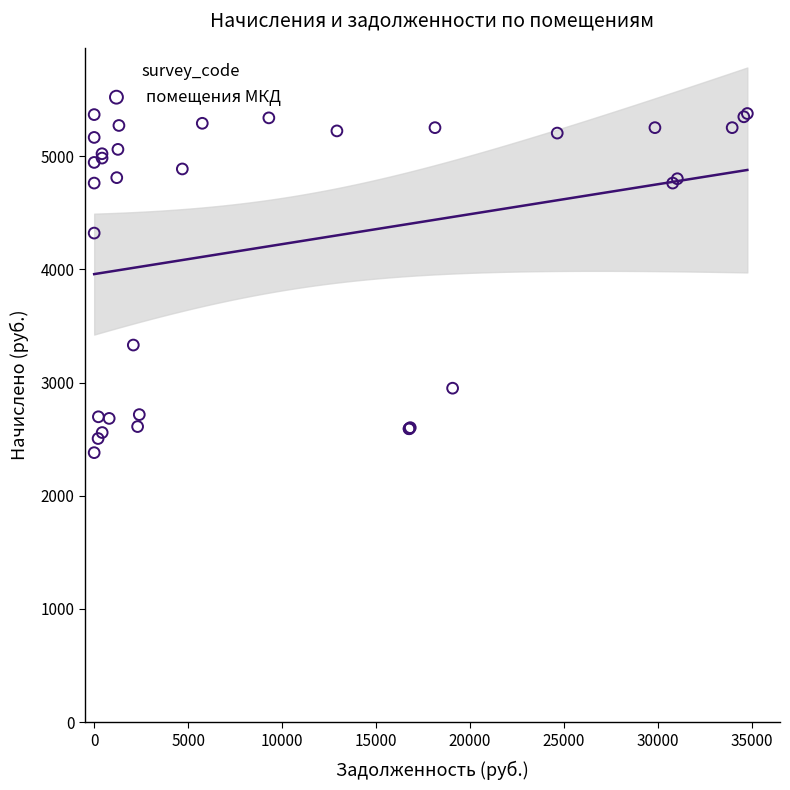

What Y value in the scatter plot is closest to 3878?

4320.0